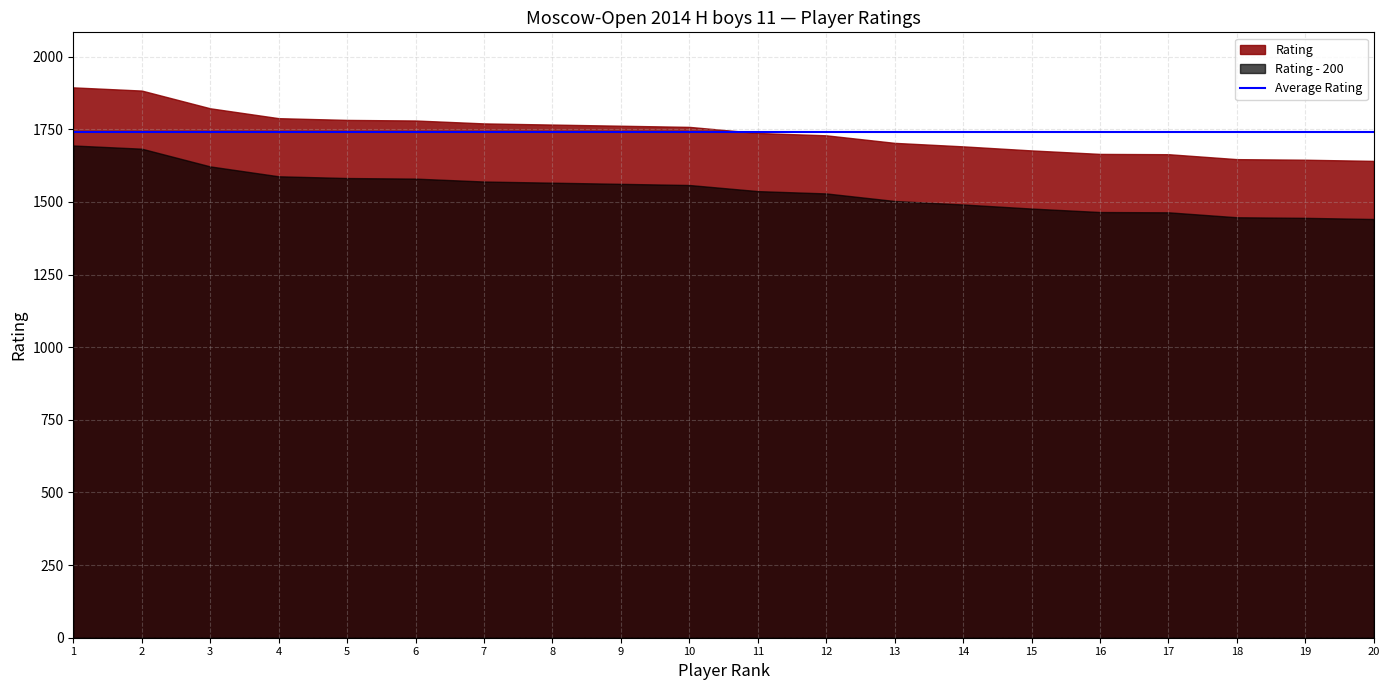

Which has a higher value, 6 or 2?

2